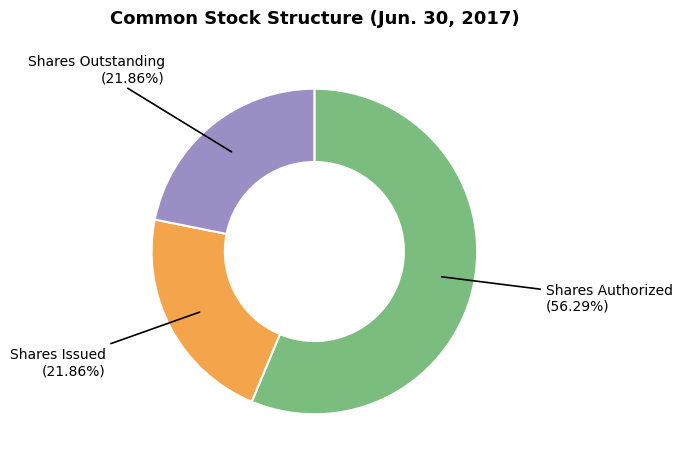

How many segments does this pie chart have?

3